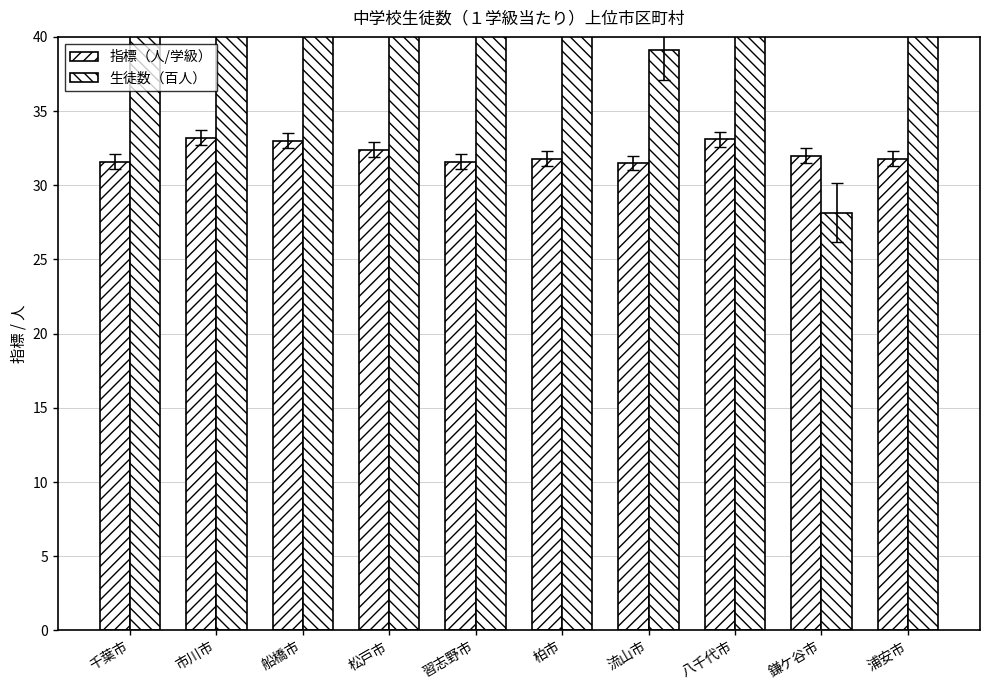

Rank the series at 市川市 from highest to lowest value.

生徒数（百人）, 指標（人/学級）